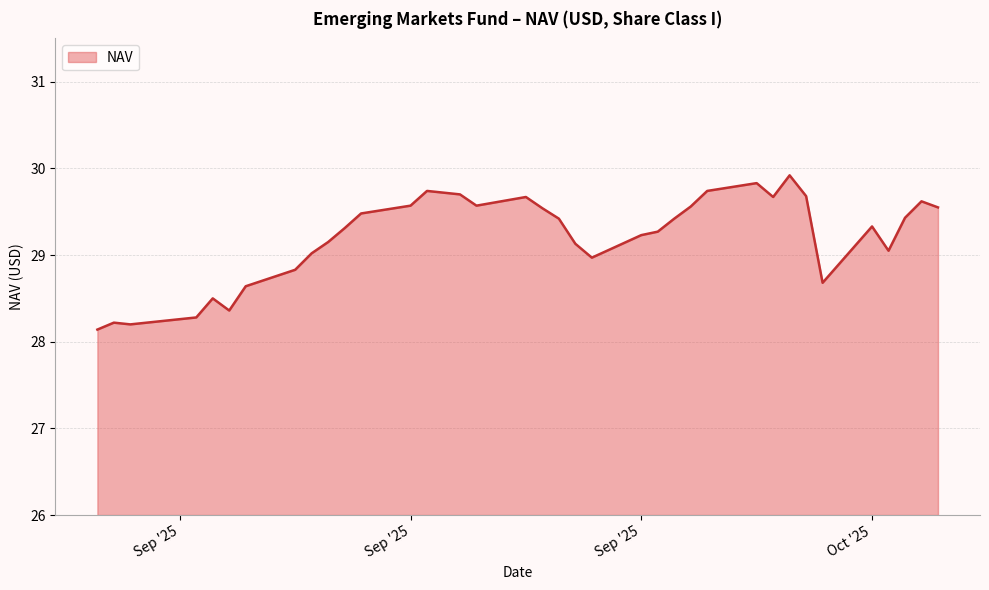

What is the difference between the maximum and minimum values?

1.8